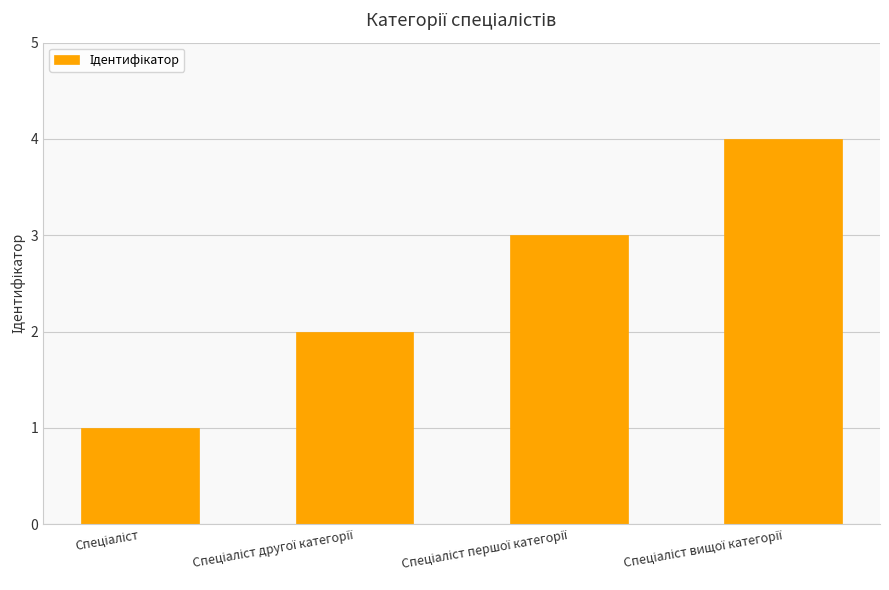

What is the greatest value displayed?

4